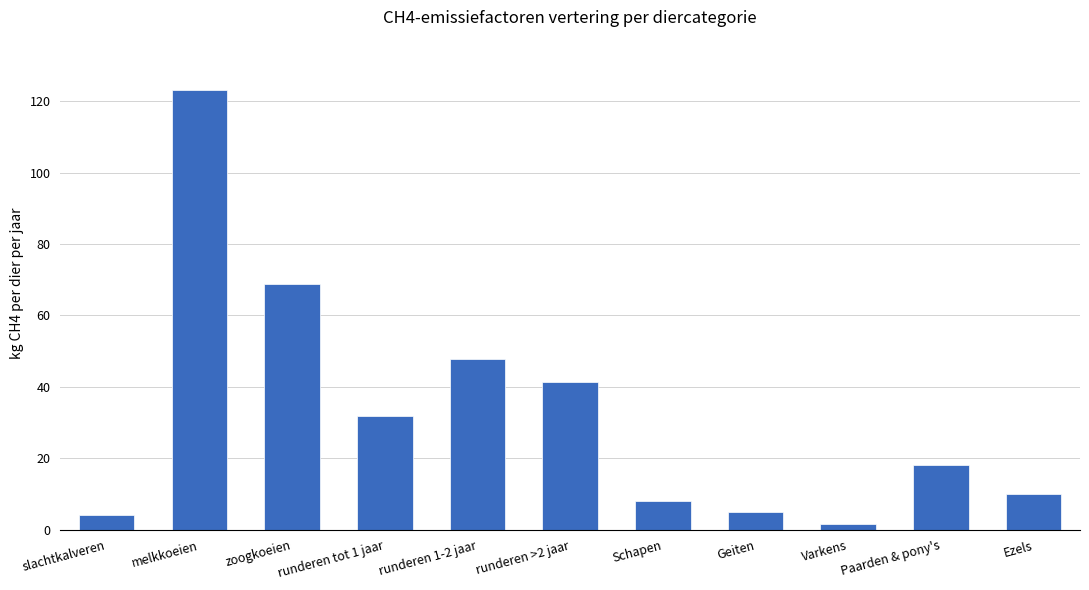

Which has a higher value, Paarden & pony's or Geiten?

Paarden & pony's